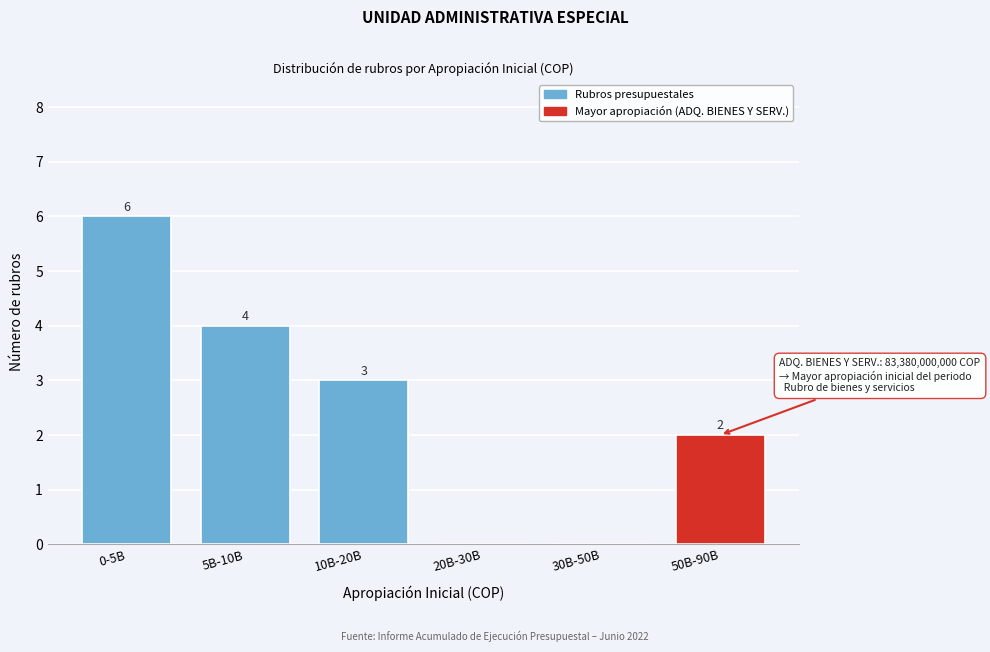

Reading right to left, extract all data points from this chart.

50B-90B=2	30B-50B=0	20B-30B=0	10B-20B=3	5B-10B=4	0-5B=6